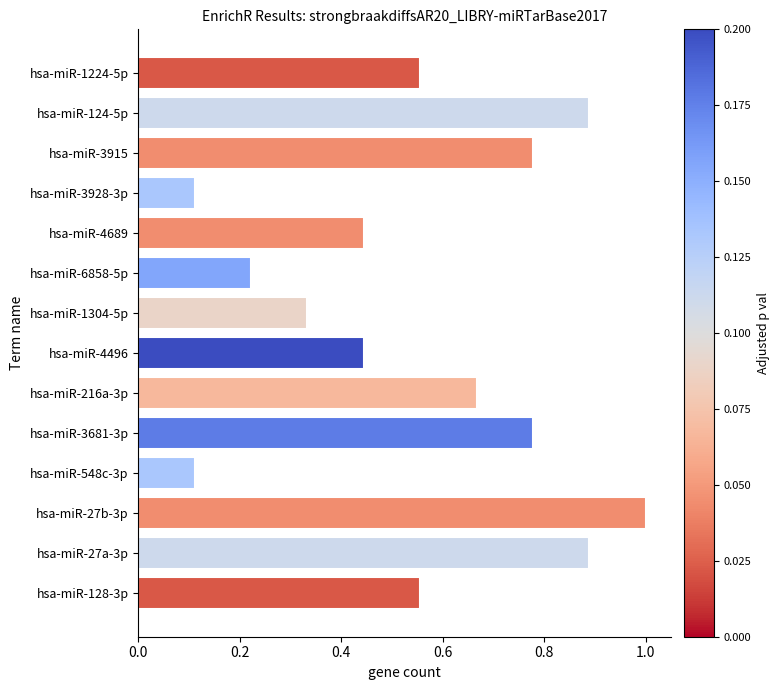

Which has a higher value, hsa-miR-3928-3p or hsa-miR-3915?

hsa-miR-3915